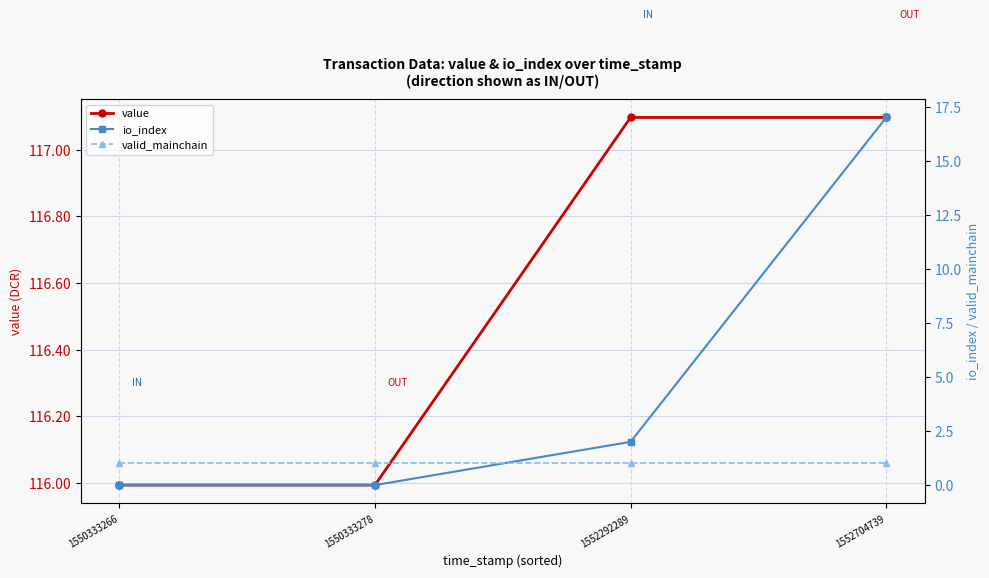

What is the value of the value point at the 1st from the left?

116.0